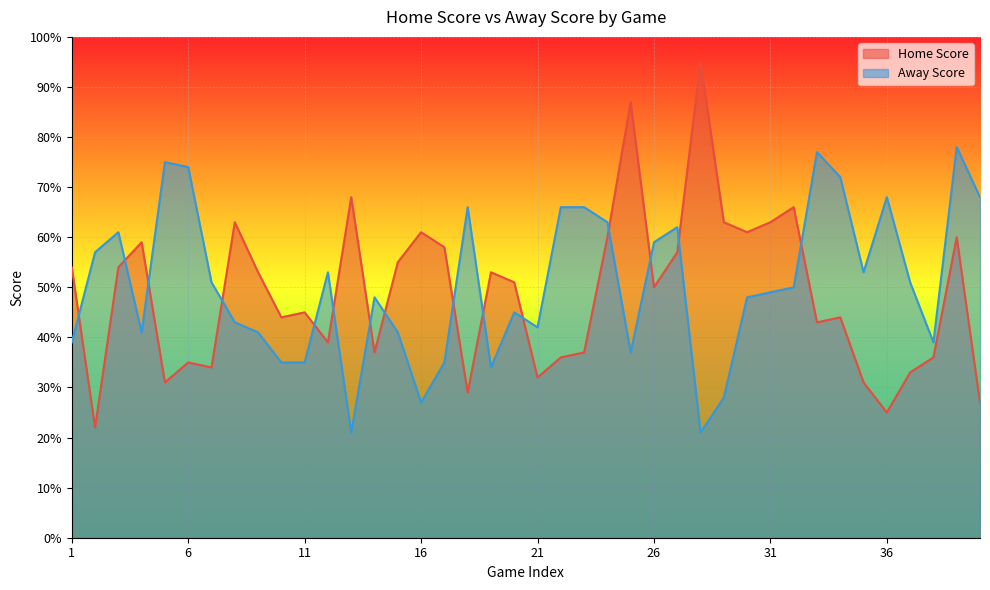

True or false: Home Score has more than 0 points higher than both neighbors.

True